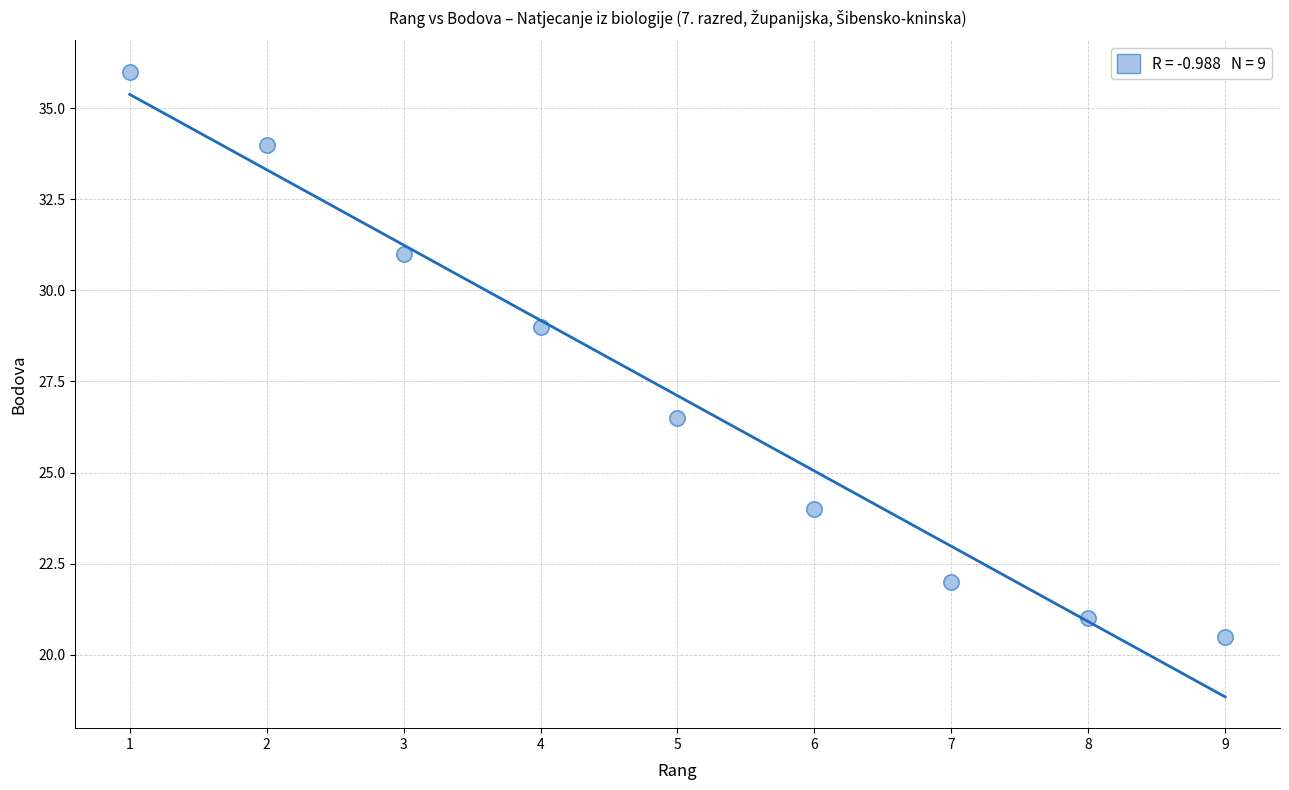

What is the average X value?

5.0